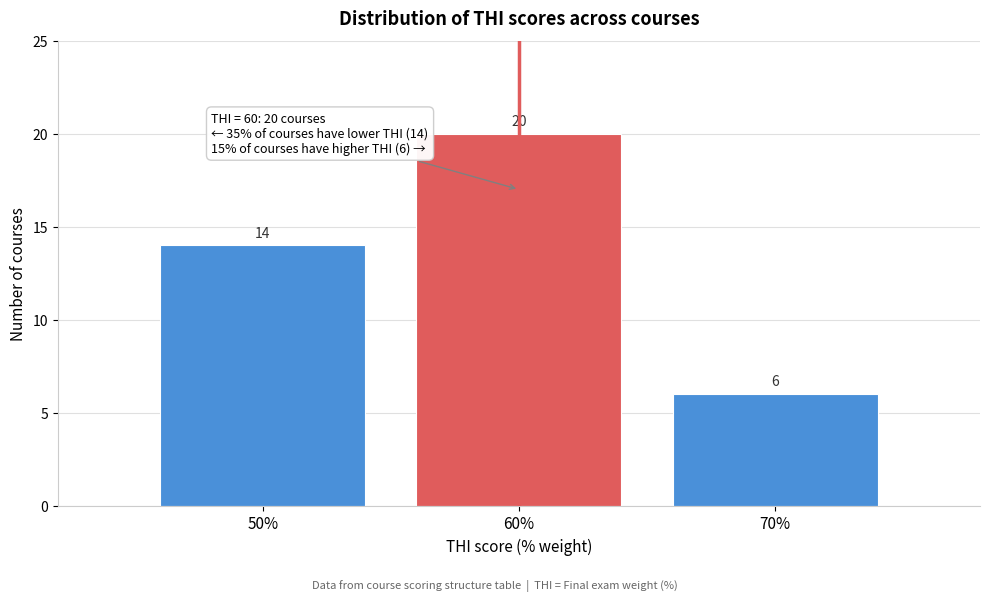

Reading right to left, list all the values displayed in this chart.

70%=6	60%=20	50%=14